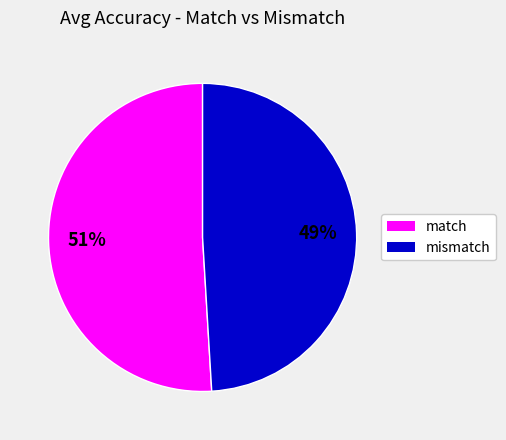

Rank the categories by value from lowest to highest.

mismatch, match